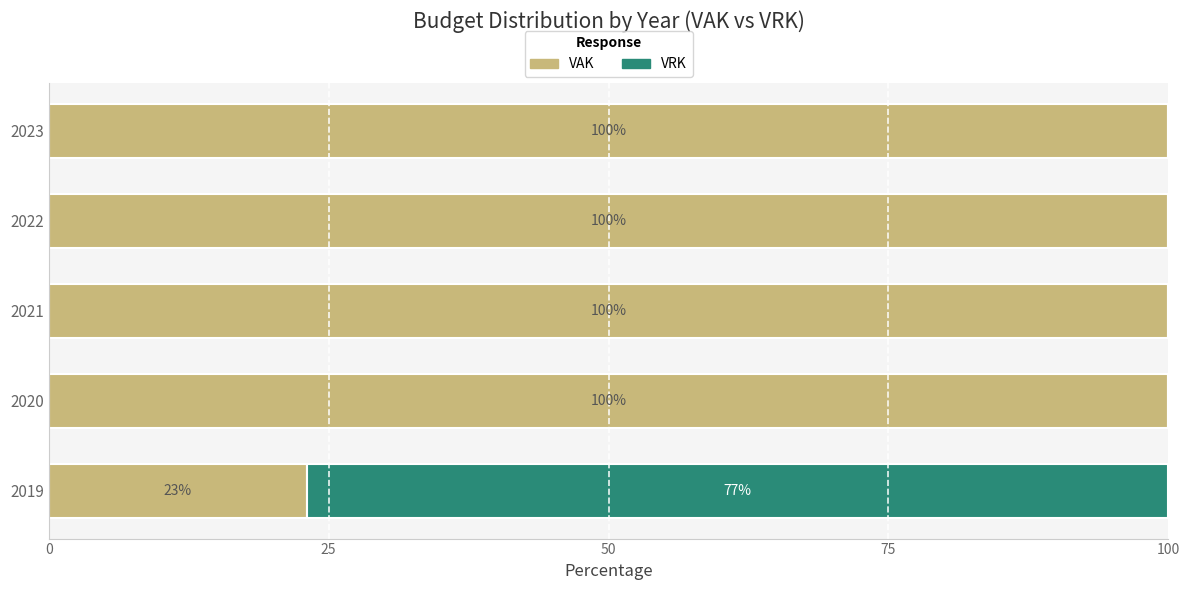

True or false: VAK has a value of 100.0 at 2021.

True